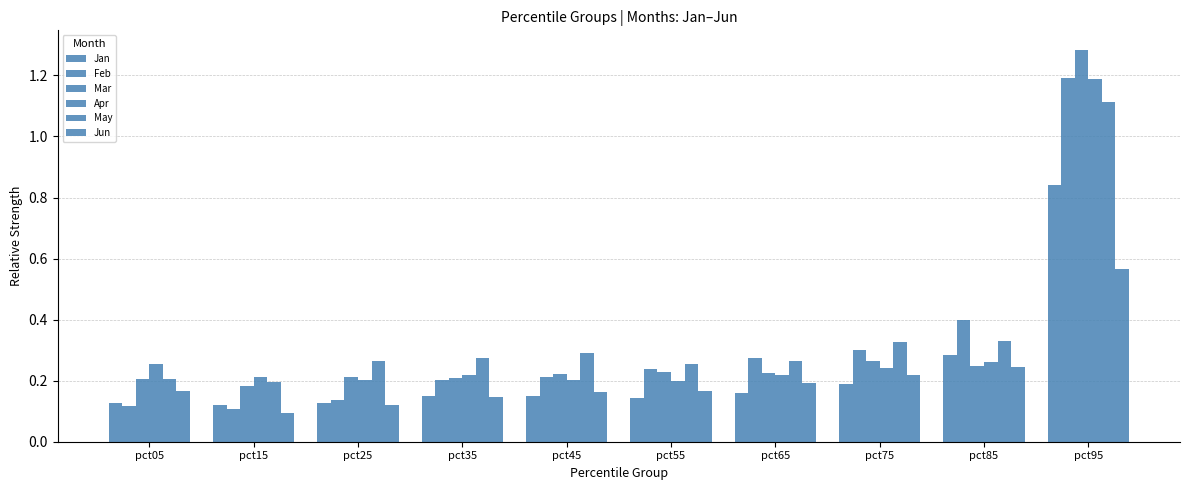

What is the sum of the Jan values at pct75 and pct95?

1.0